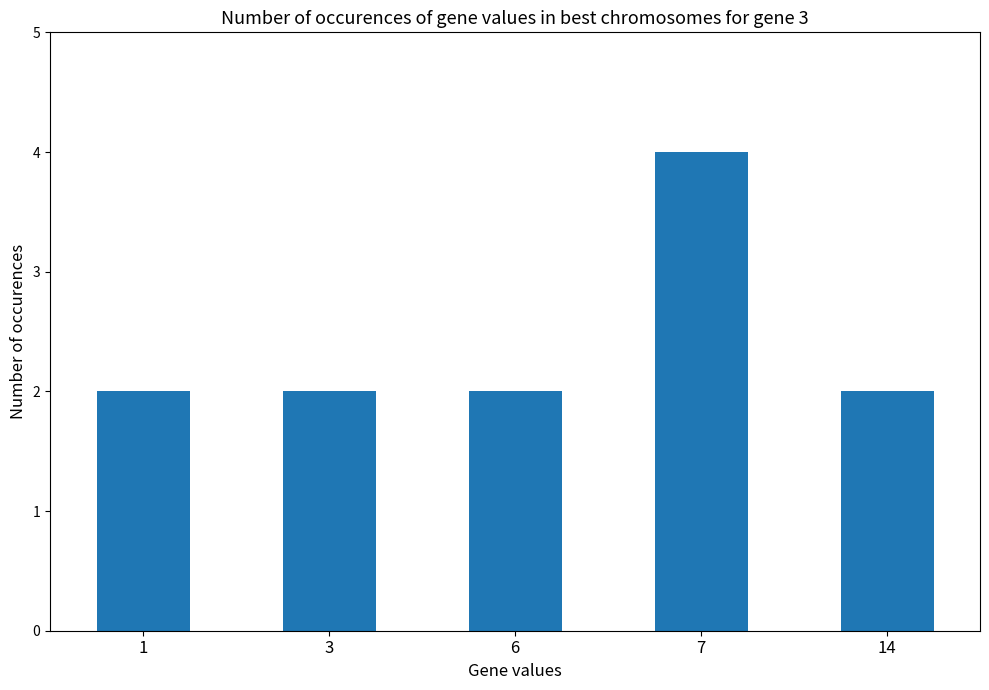

Is it true that the value at 7 is 1?

False